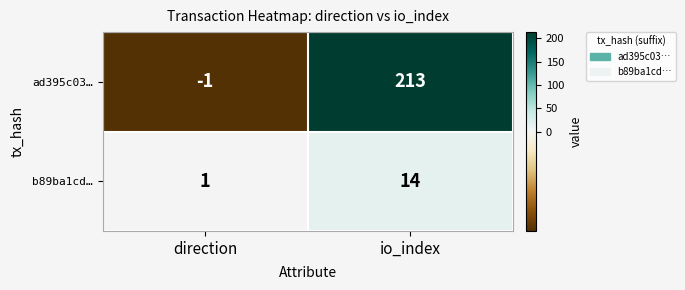

The ad395c03… series shows -1 at direction. True or false?

True